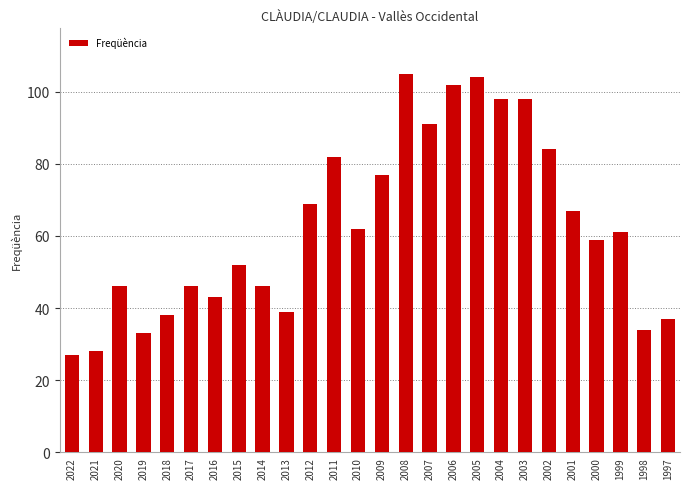

What is the value of the 12th bar from the left?

82